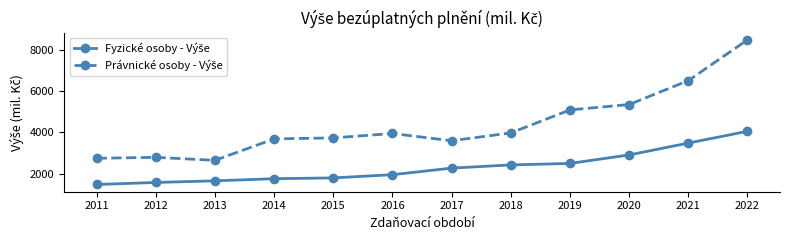

Does the chart have visible grid lines?

No